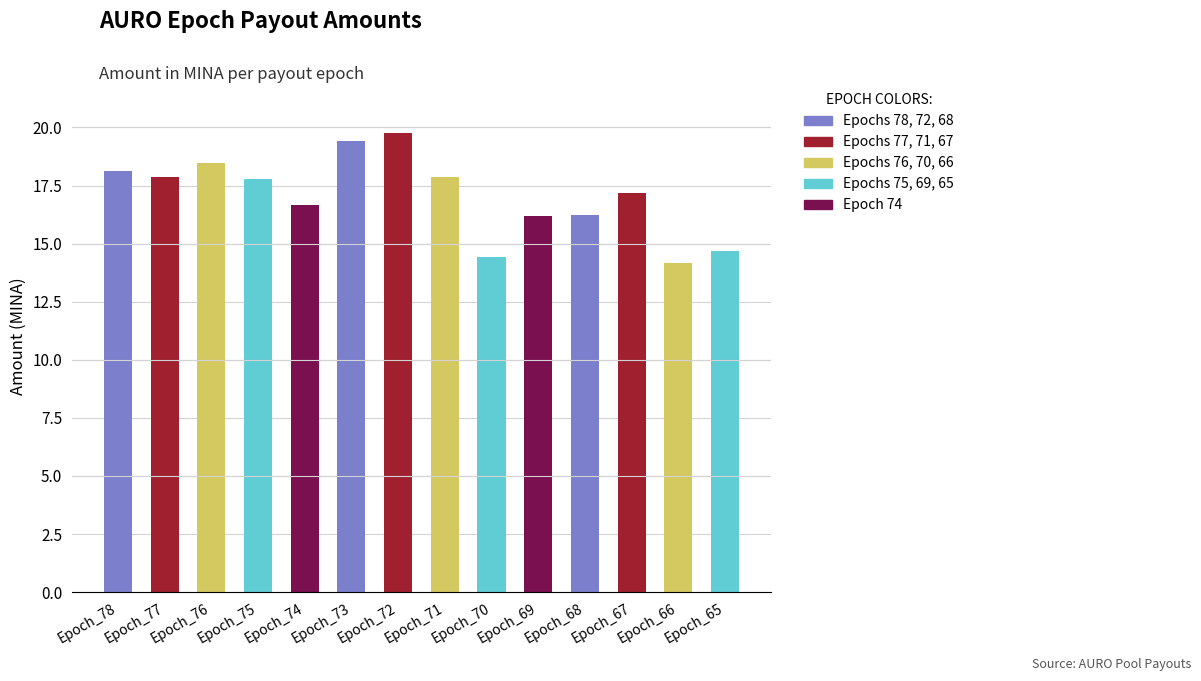

Which label corresponds to the smallest value in the chart?

Epoch_66